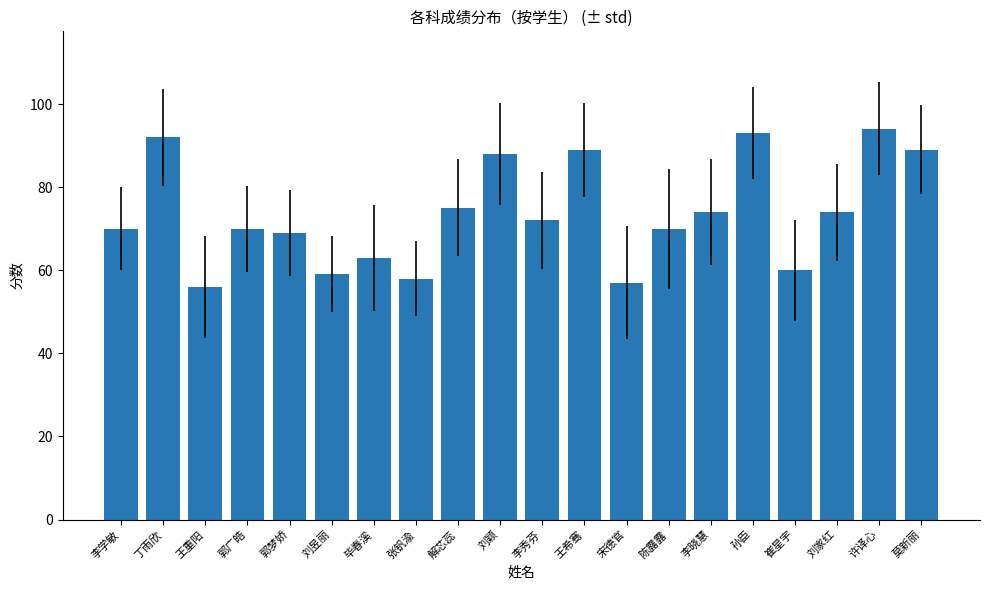

What is the smallest value displayed?

56